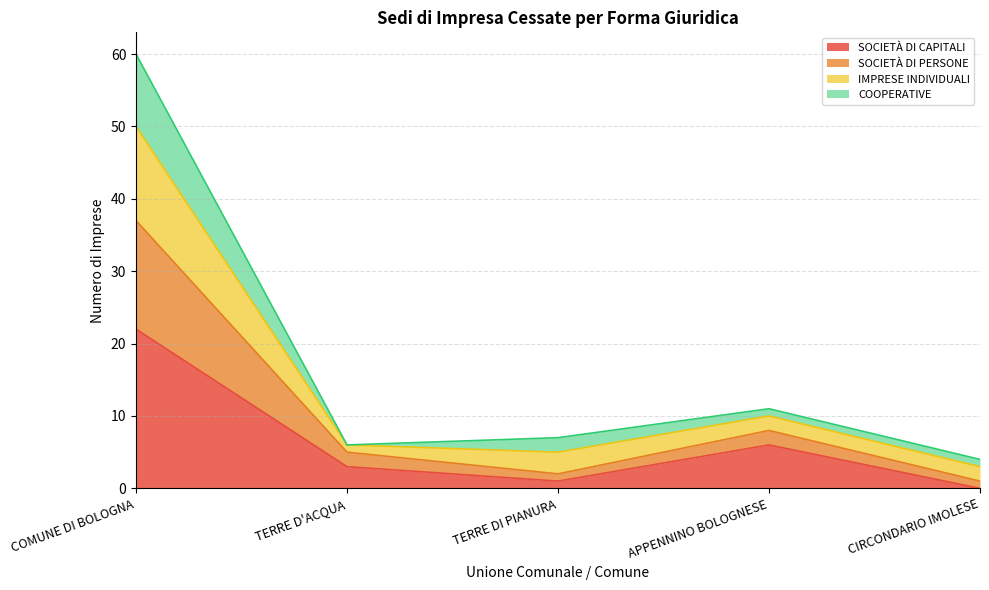

What is the total value across all series at COMUNE DI BOLOGNA?

60